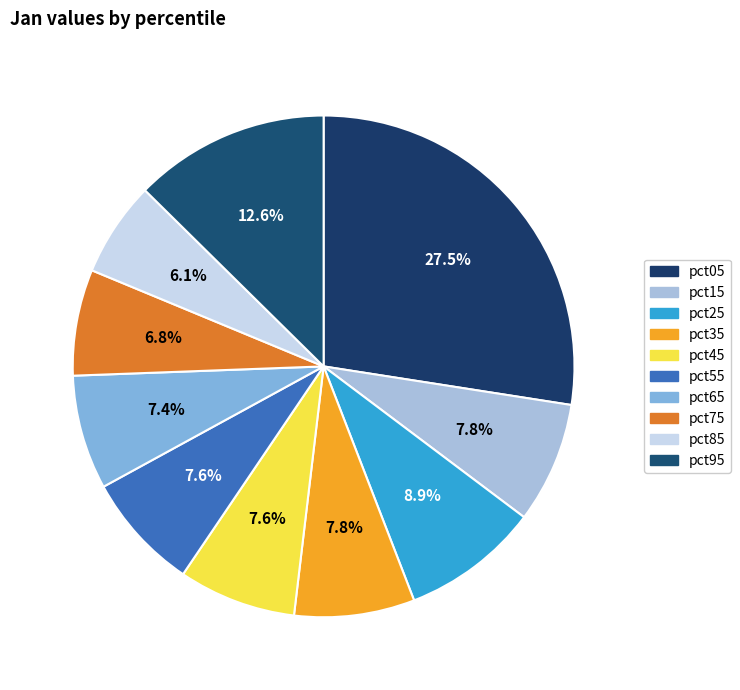

The pct55 slice represents 1% of the pie. True or false?

False